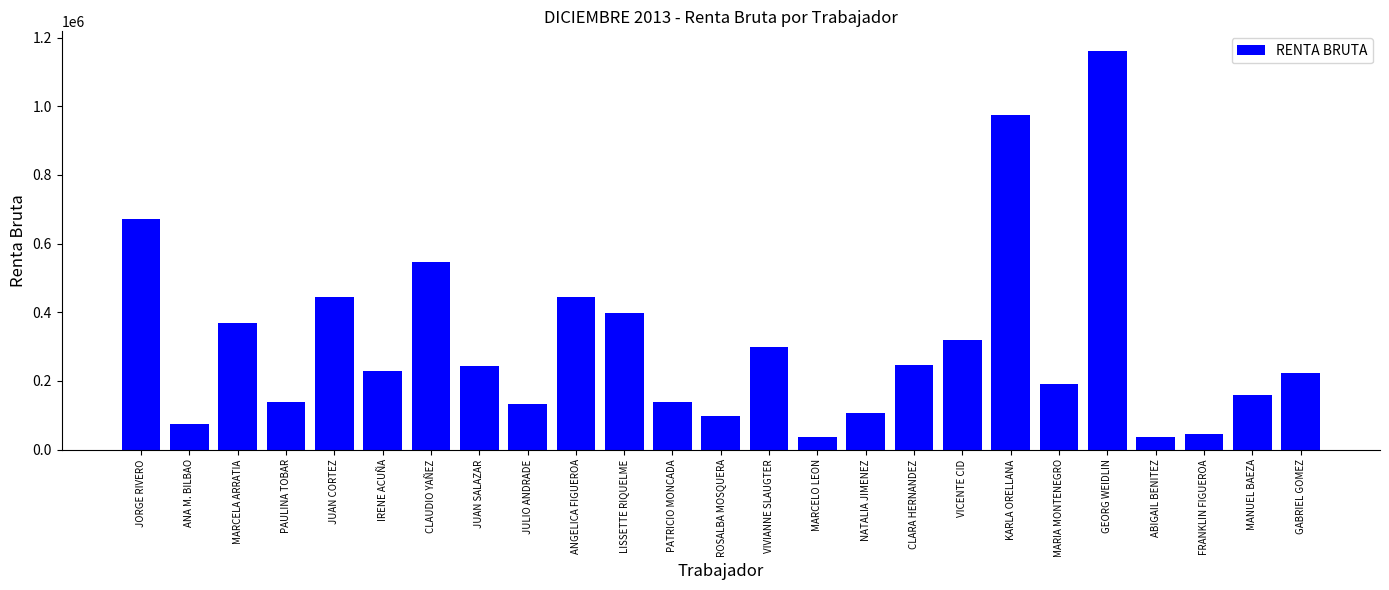

What is the difference between the maximum and minimum values?

1124000